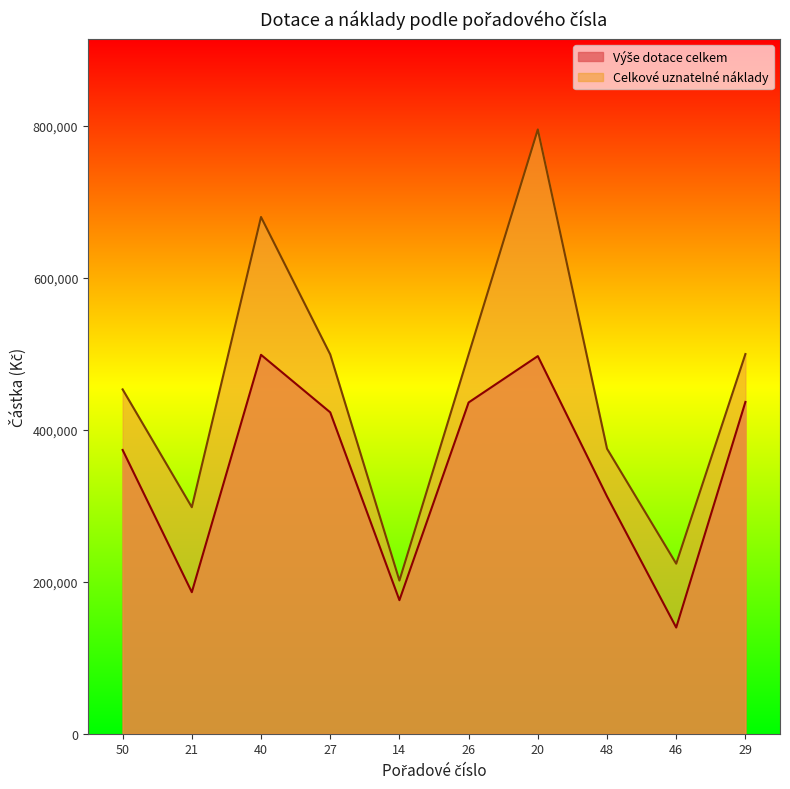

In Výše dotace celkem, how many points are higher than both neighbors (excluding endpoints)?

2